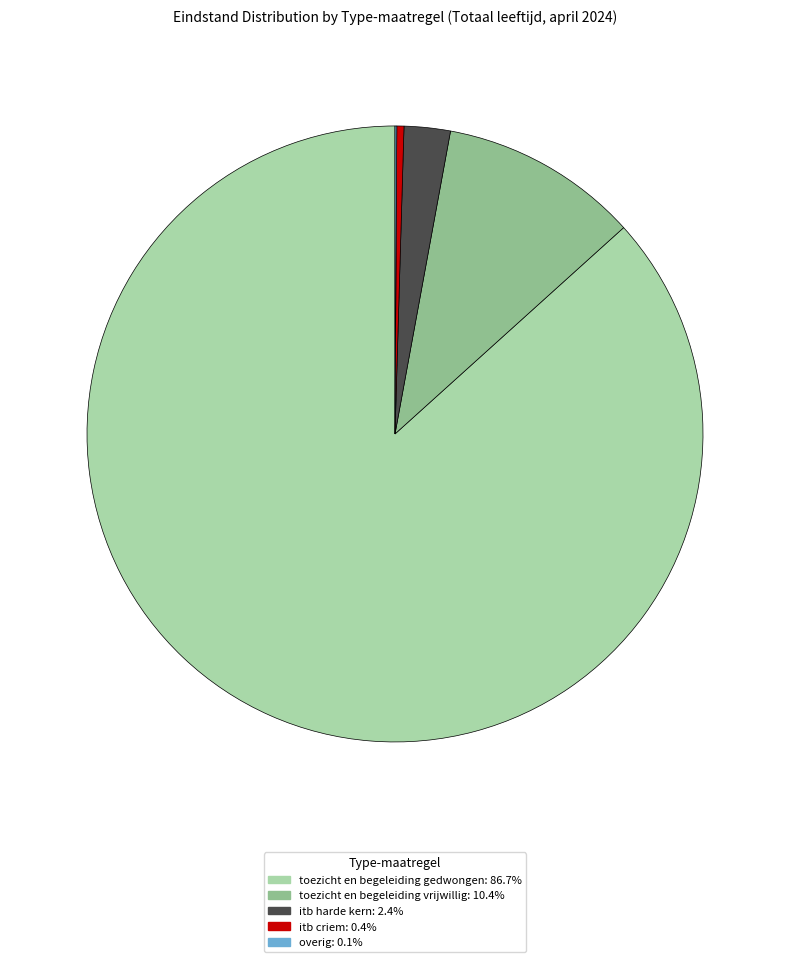

Is it true that itb criem is 11% of the pie?

False